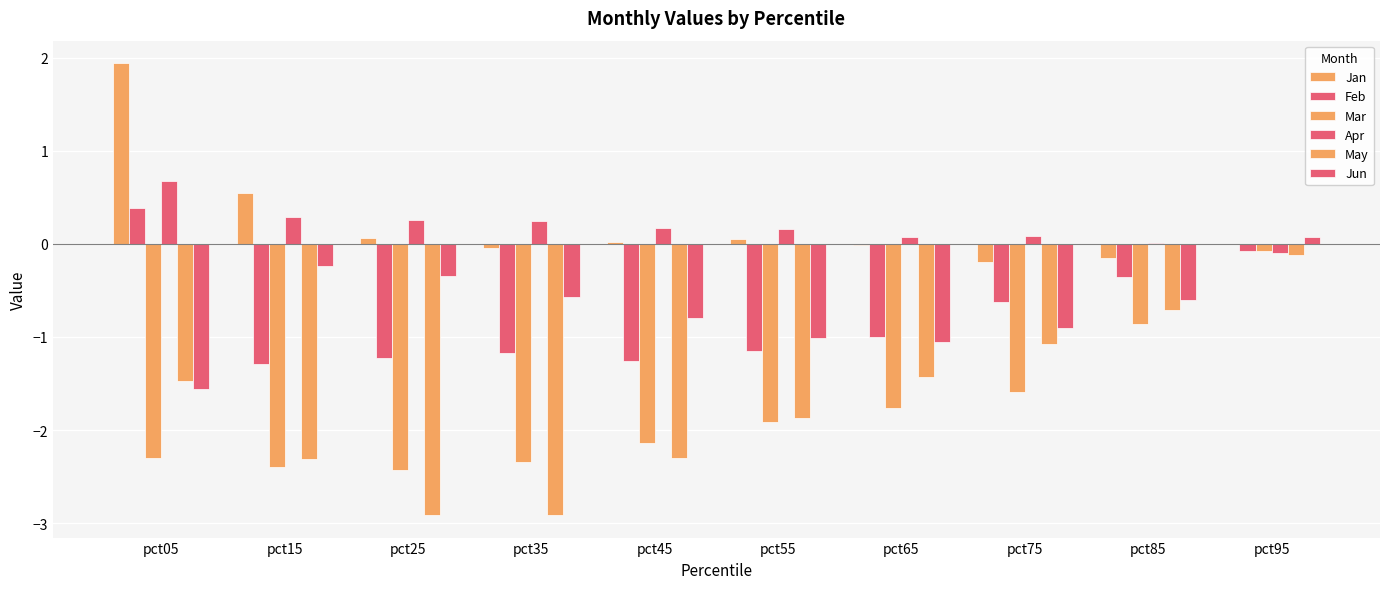

Between pct75 and pct95, which series saw the biggest shift?

Mar